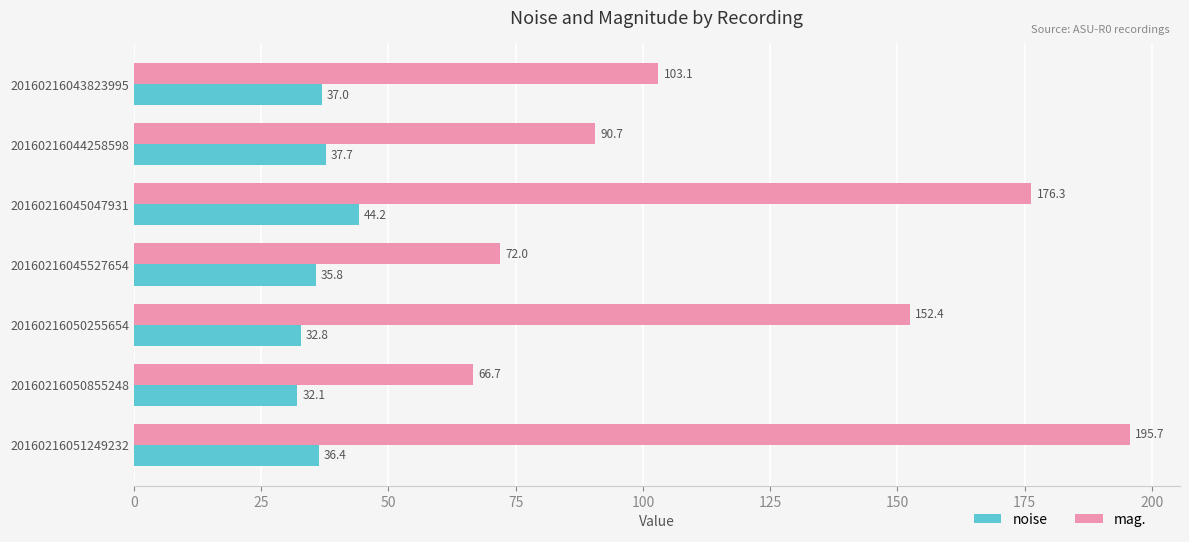

What are all the series names shown in the legend?

noise, mag.